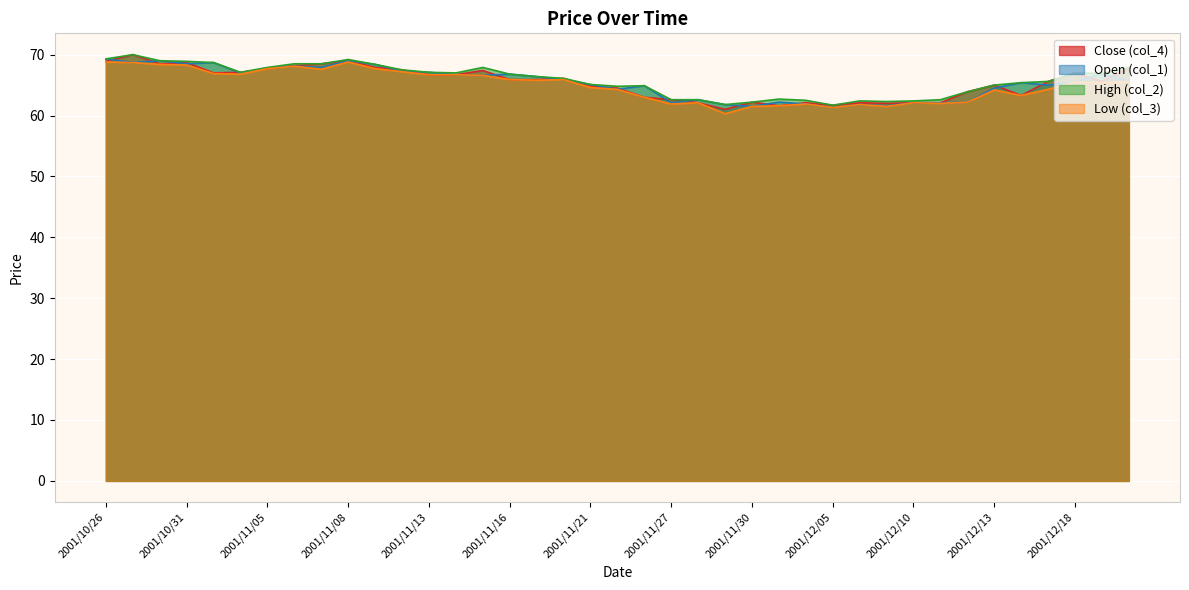

How many values in the Close (col_4) series exceed 65?

22